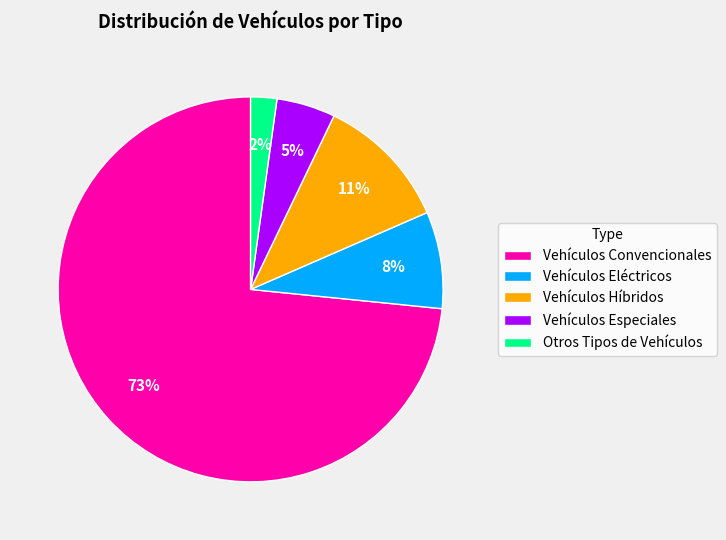

What is the largest slice in the pie chart?

Vehículos Convencionales